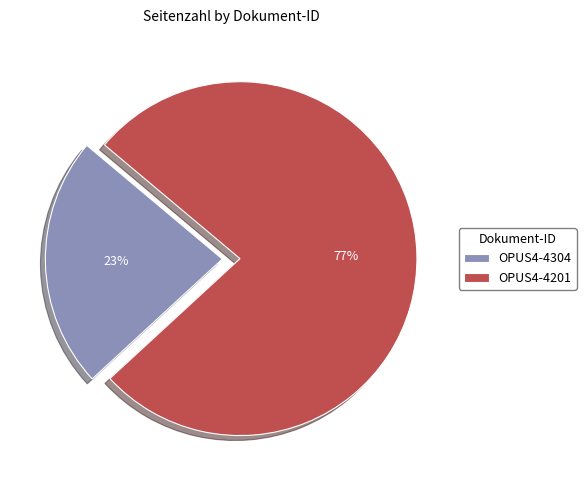

Is OPUS4-4304 the majority of the pie?

No